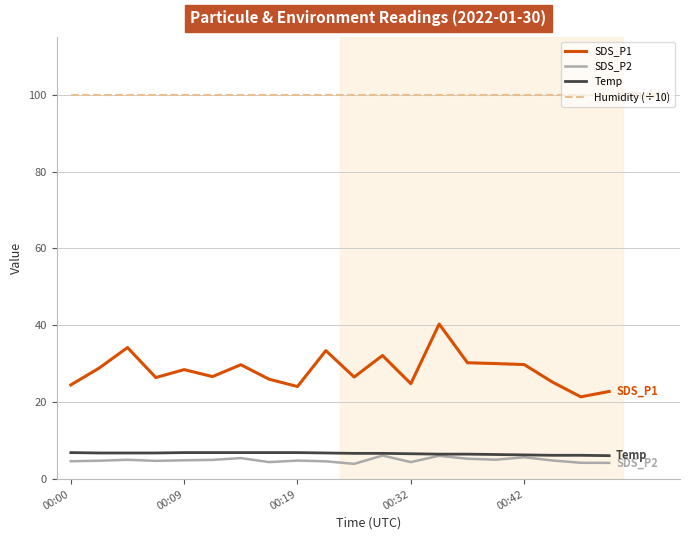

Which series has the largest range (max minus min)?

SDS_P1